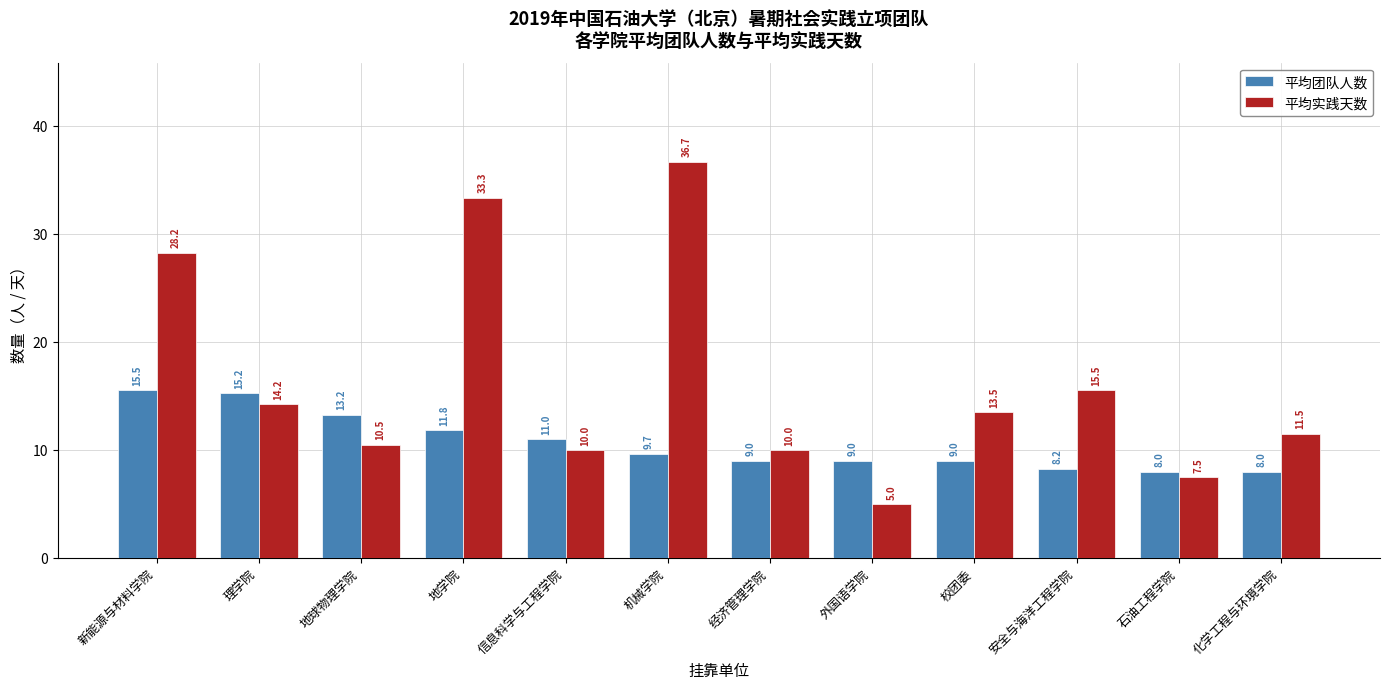

How many bars are there in each group?

2